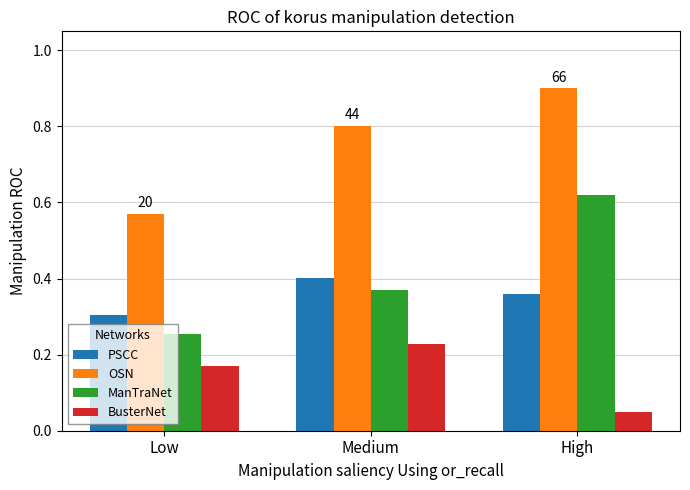

What is the label of the 3rd bar from the left?

High